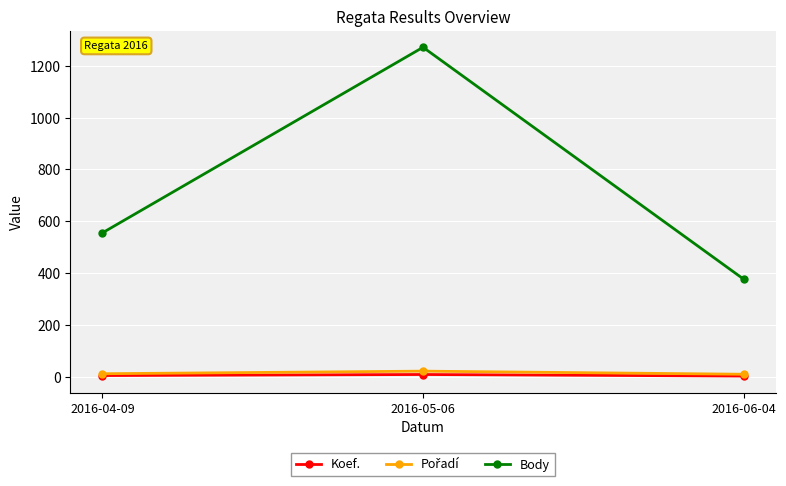

Is the value of Body at 2016-06-04 greater than the value of Koef. at 2016-05-06?

Yes